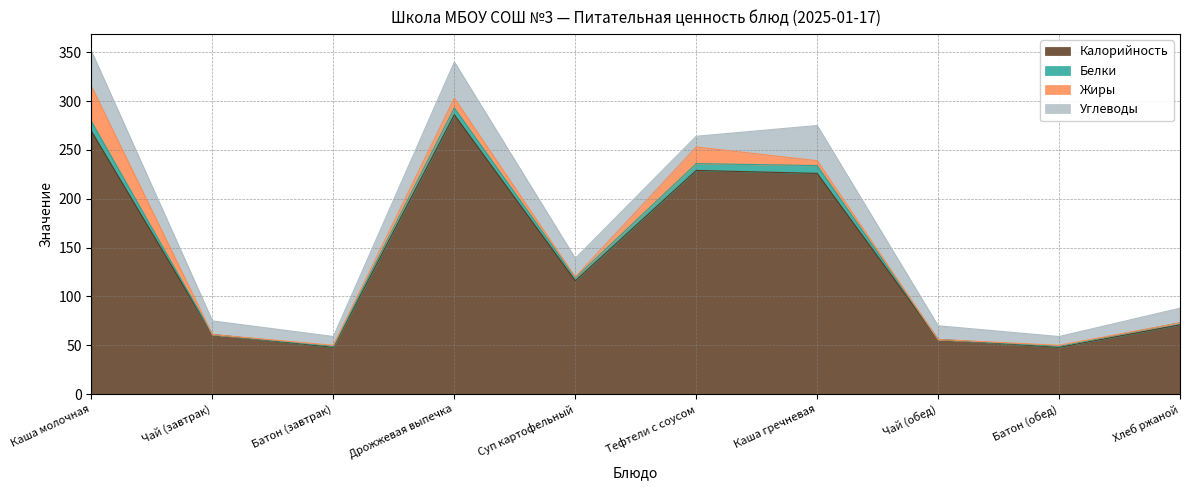

True or false: Жиры has a value of -19 at Хлеб ржаной.

False